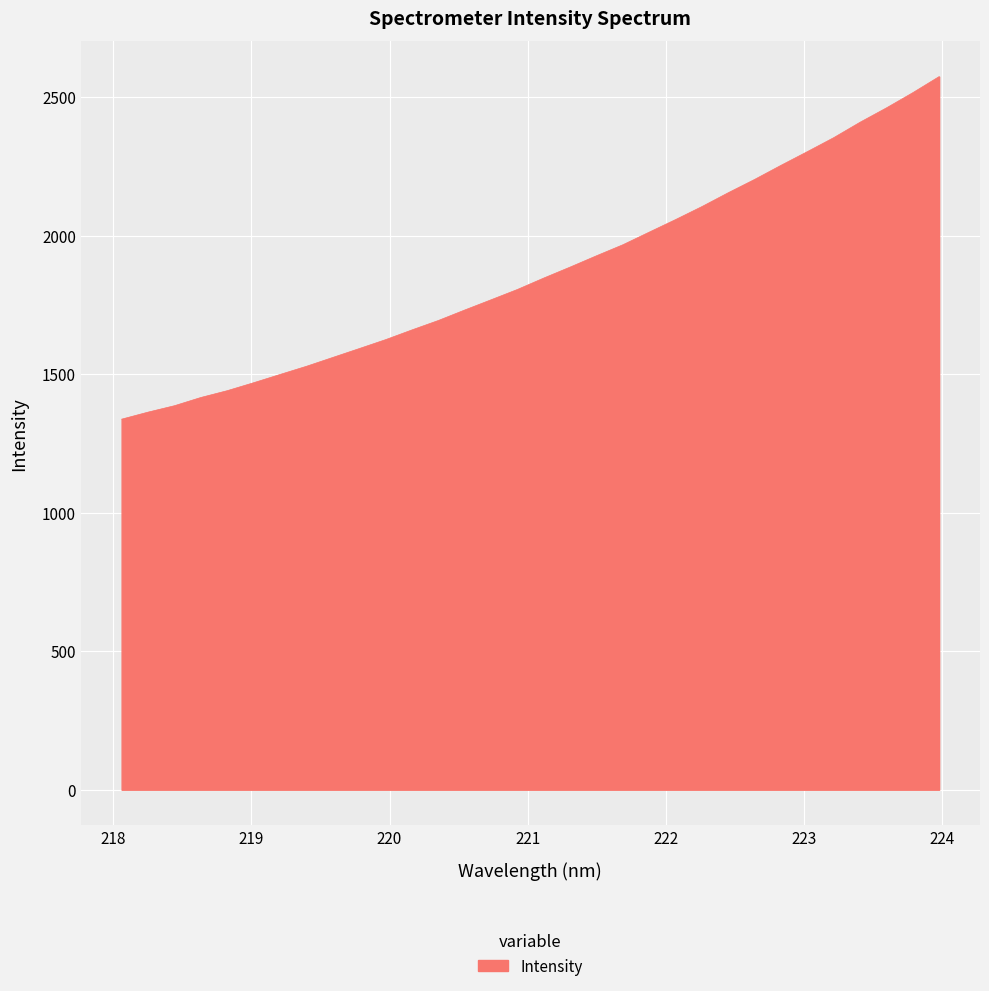

What is the difference between the maximum and minimum values?

1236.6